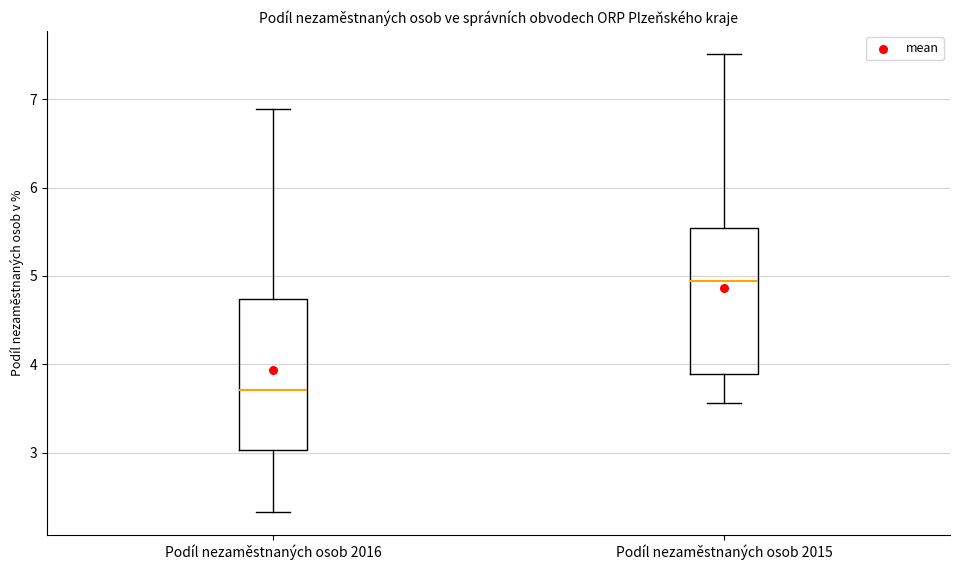

Reading left to right, read every box against the y-axis: the position of its median line, the range the box covers, and the ends of its whiskers. The values are not printed on the chart, so give them approximately, as read against the axis.

Podíl nezaměstnaných osob 2016: median 3.7, box 3.0 to 4.7, whiskers 2.3 to 6.9
Podíl nezaměstnaných osob 2015: median 4.9, box 3.9 to 5.5, whiskers 3.6 to 7.5